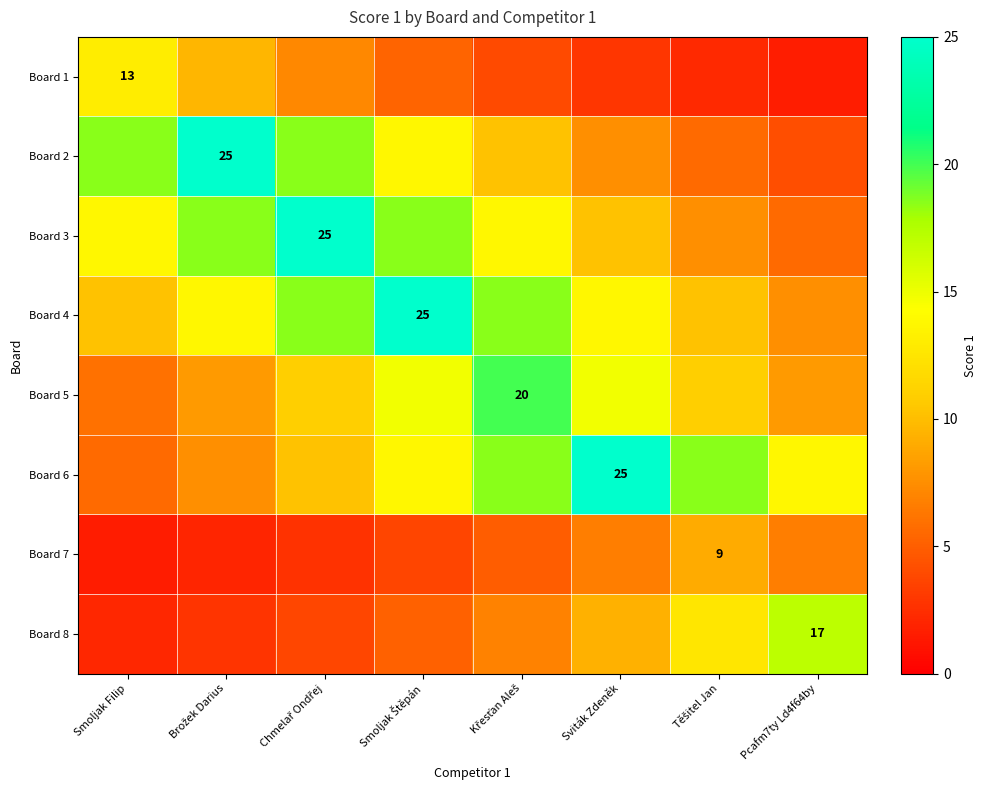

At which category is the sum across all series the highest?

Smoljak Štěpán